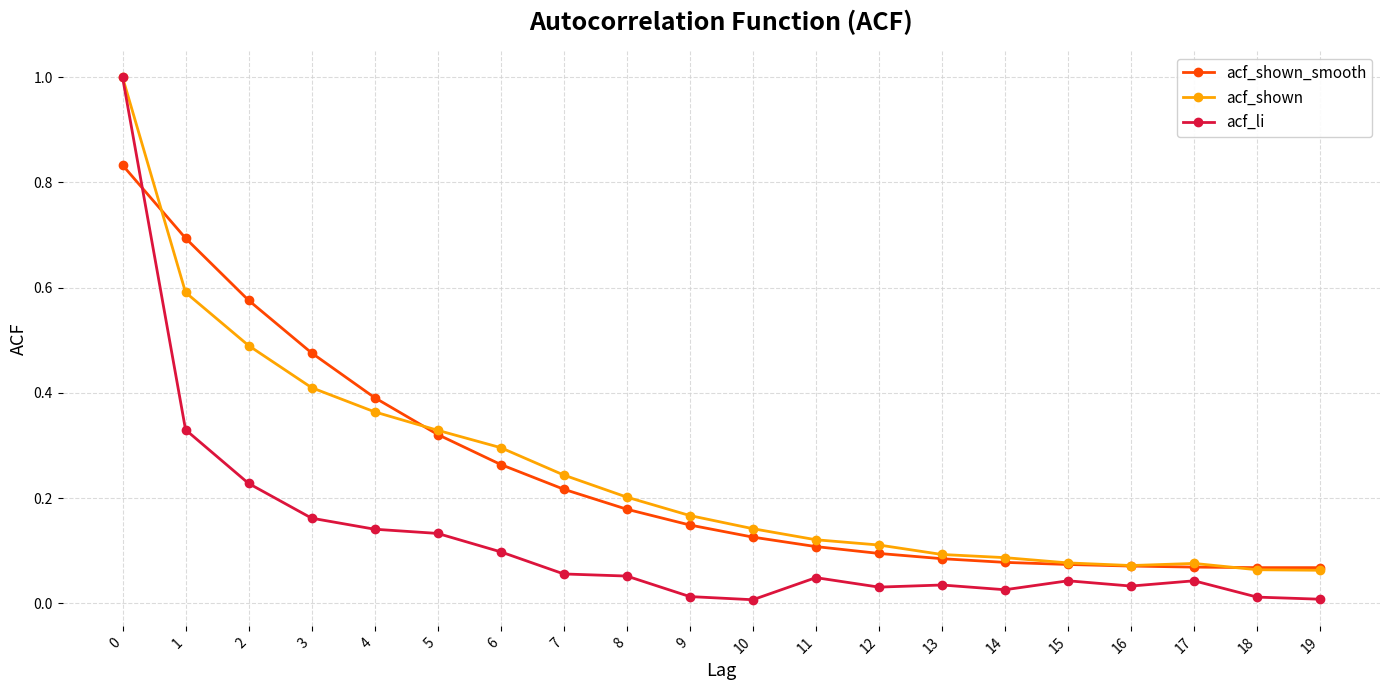

True or false: acf_shown and acf_shown_smooth cross at least once.

True